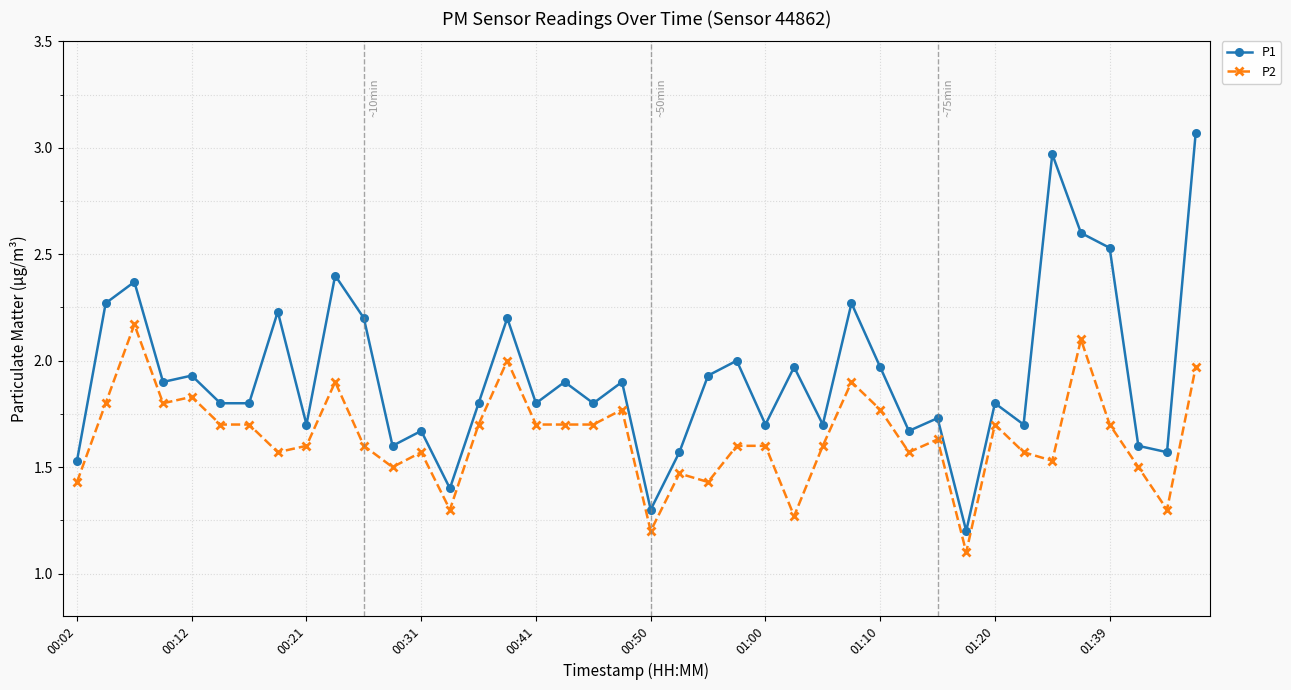

What is the lowest value of the P2 series?

1.1